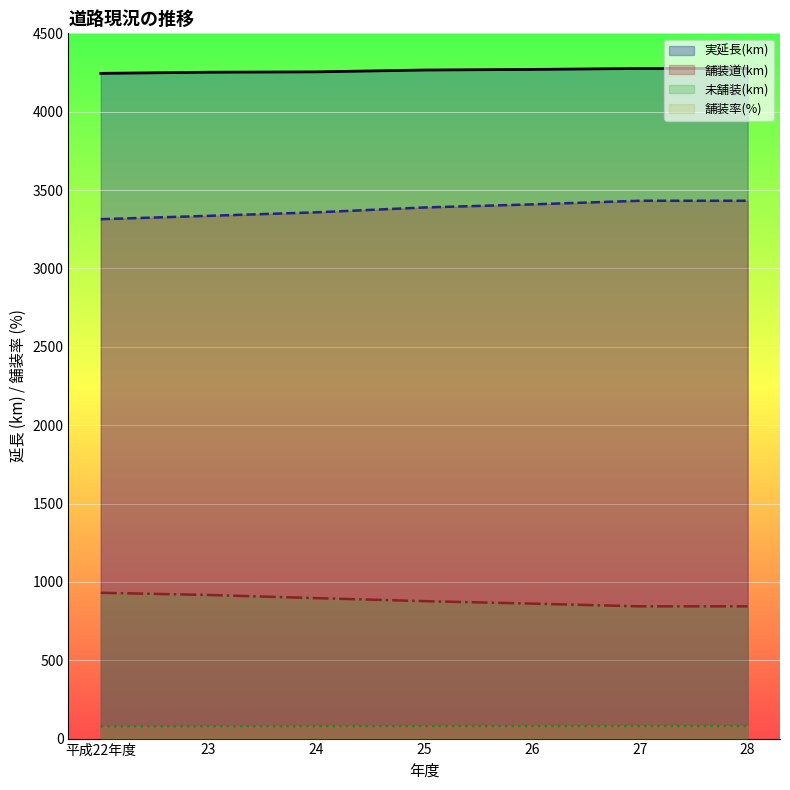

What is the lowest value of the 舗装道(km) series?

3314.2